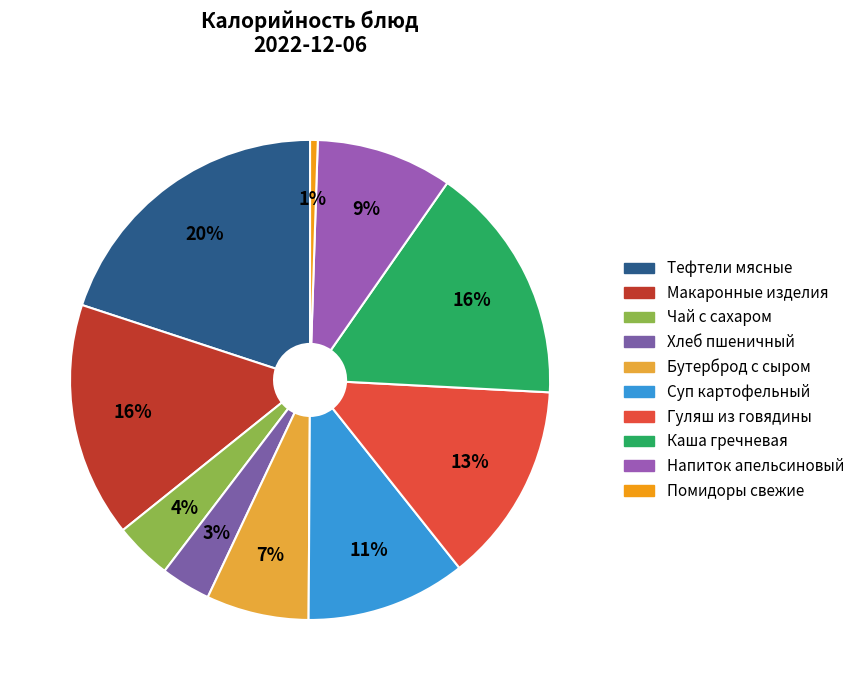

Count the number of slices in the pie.

10